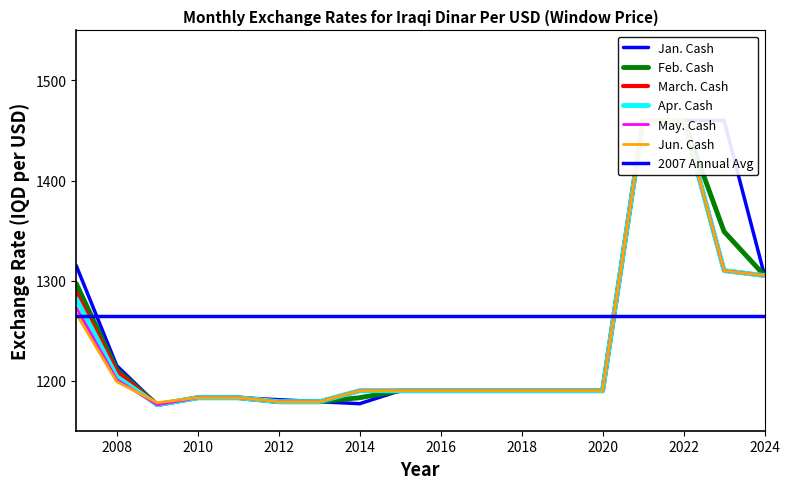

True or false: March. Cash and May. Cash cross at least once.

False